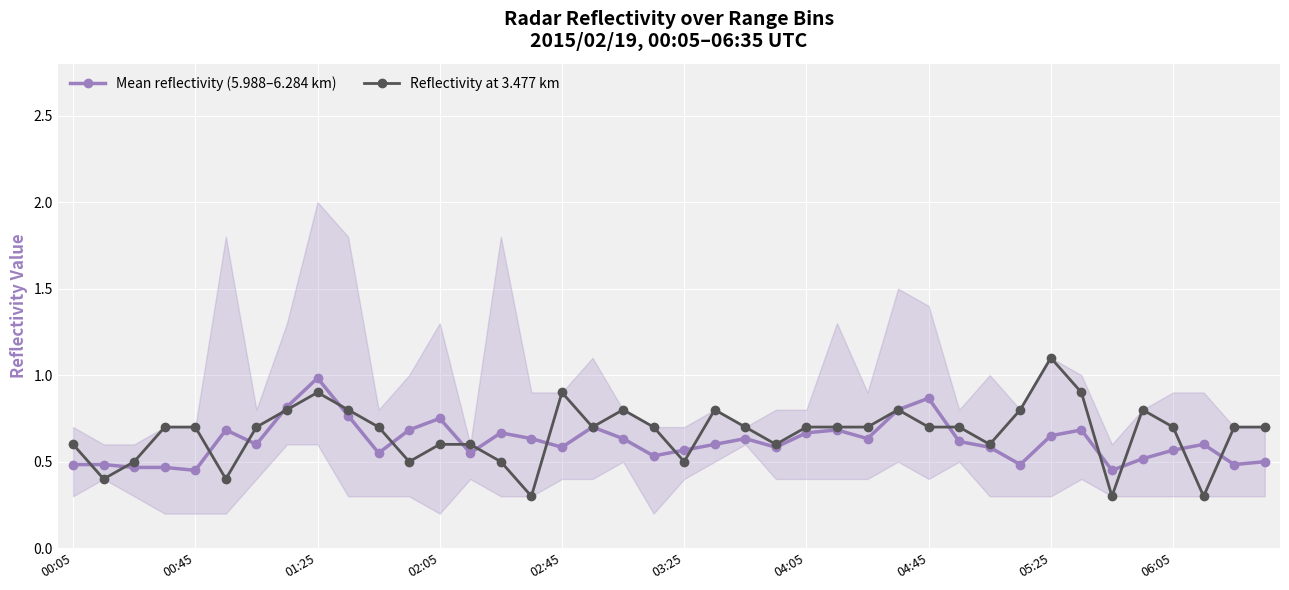

Reading right to left, list all the values displayed in this chart.

Mean reflectivity (5.988–6.284 km): 0.5	0.5	0.6	0.6	0.5	0.5	0.7	0.7	0.5	0.6	0.6	0.9	0.8	0.6	0.7	0.7	0.6	0.6	0.6	0.6	0.5	0.6	0.7	0.6	0.6	0.7	0.6	0.8	0.7	0.6	0.8	1.0	0.8	0.6	0.7	0.4	0.5	0.5	0.5	0.5
Reflectivity at 3.477 km: 0.7	0.7	0.3	0.7	0.8	0.3	0.9	1.1	0.8	0.6	0.7	0.7	0.8	0.7	0.7	0.7	0.6	0.7	0.8	0.5	0.7	0.8	0.7	0.9	0.3	0.5	0.6	0.6	0.5	0.7	0.8	0.9	0.8	0.7	0.4	0.7	0.7	0.5	0.4	0.6